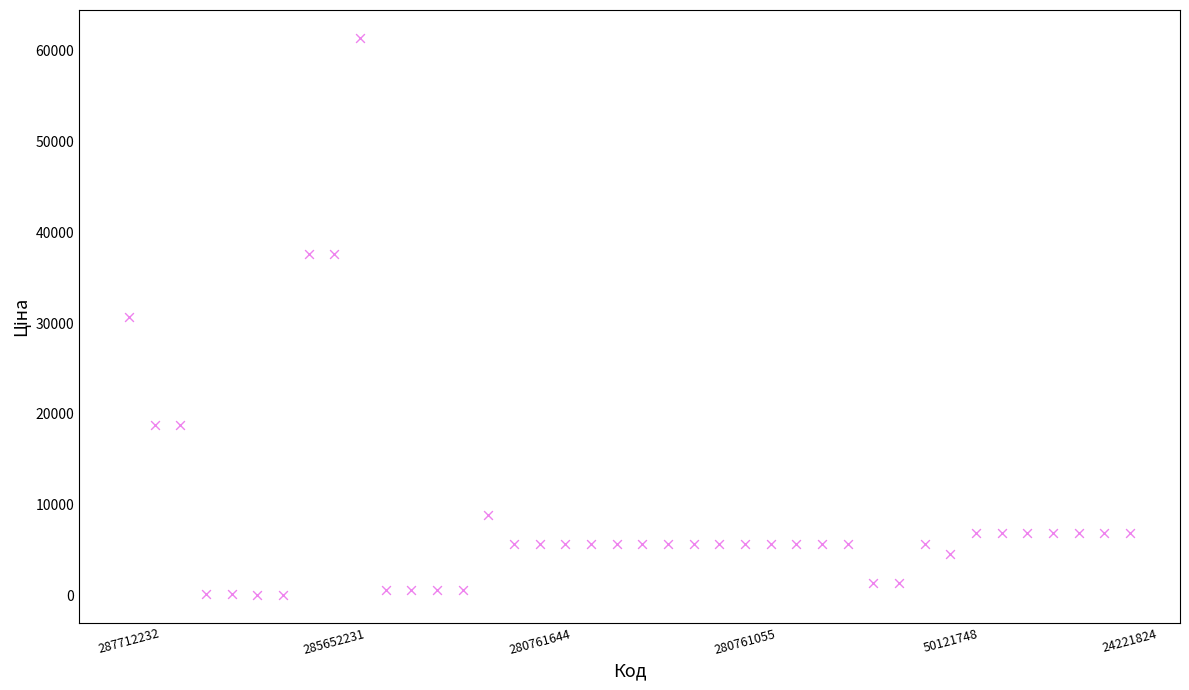

What is the range of Y values (max minus min)?

61377.2